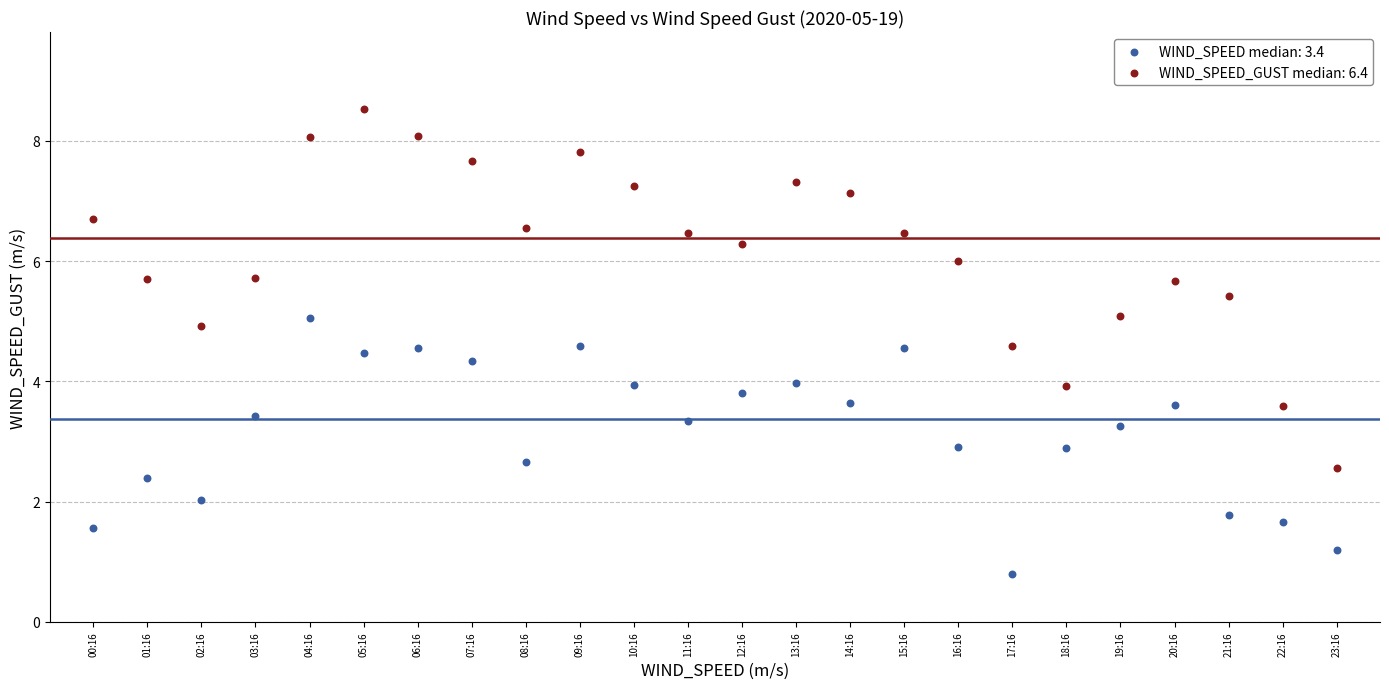

Which series reaches the maximum Y coordinate?

WIND_SPEED_GUST median: 6.4